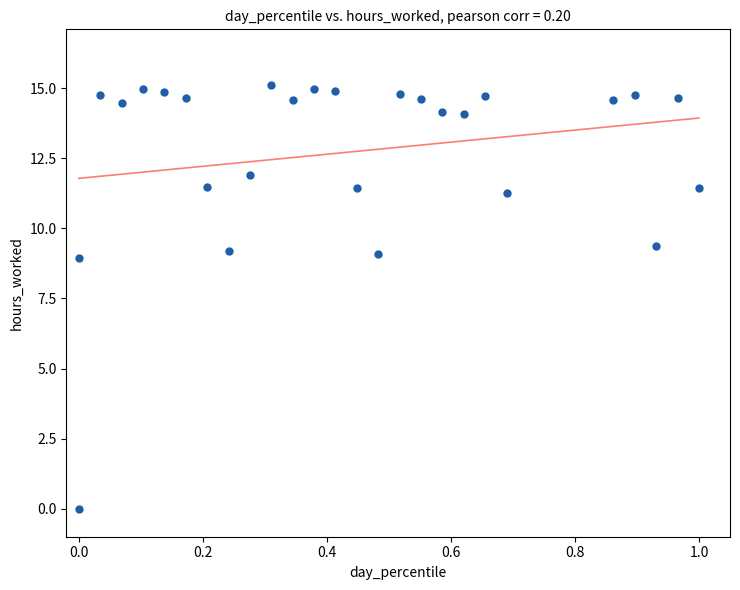

What is the range of Y values (max minus min)?

15.1